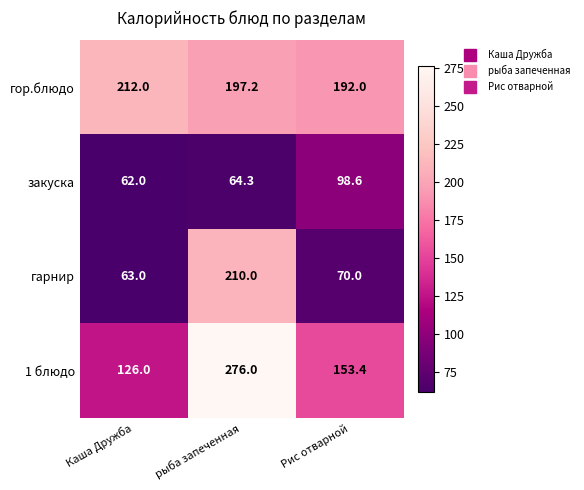

Which category has the highest value in the гор.блюдо series?

Каша Дружба